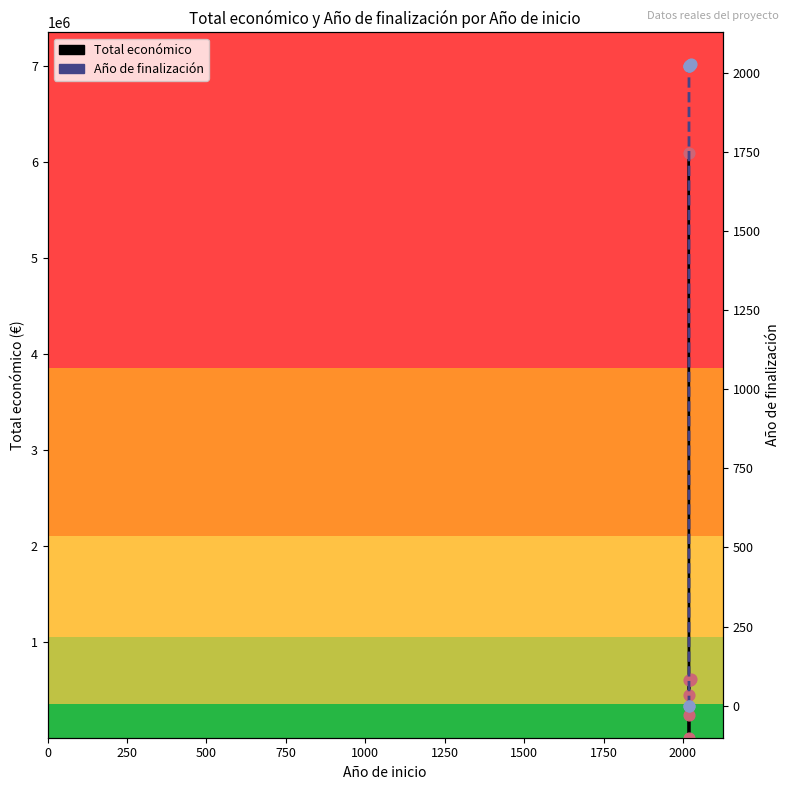

Which series contains the highest Y value?

Total económico